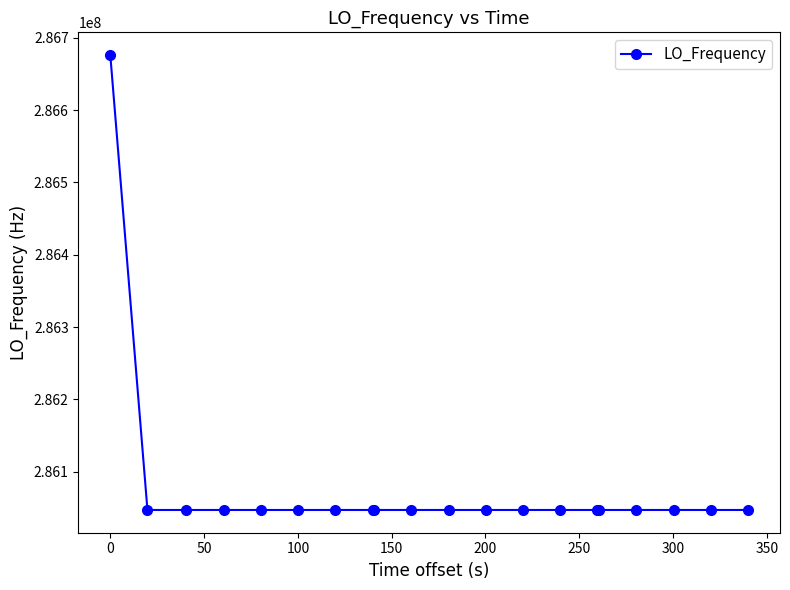

What is the value of the 8th point from the left?

286046997.1